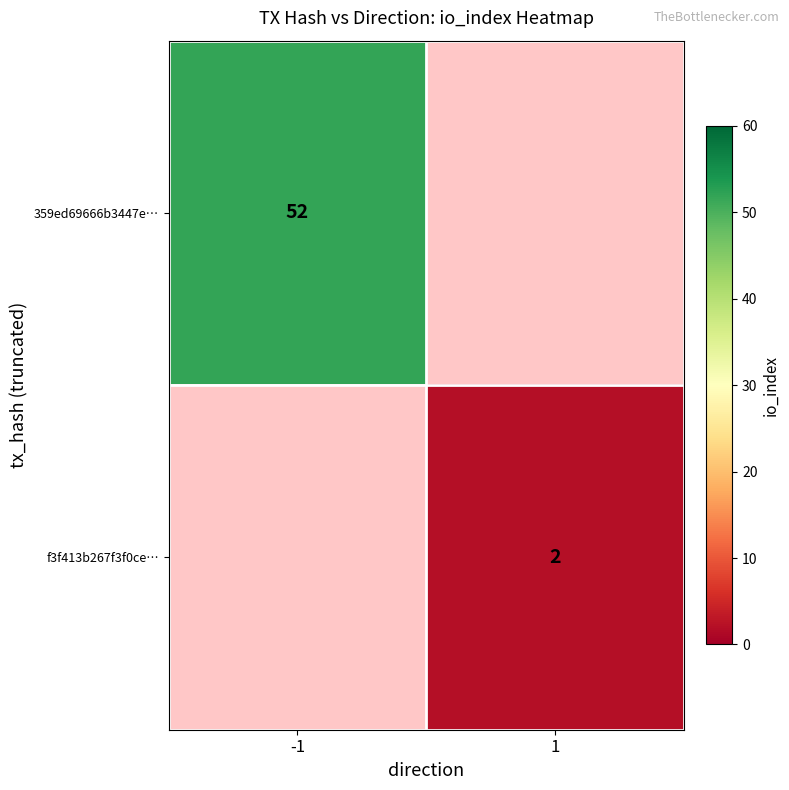

The 359ed69666b3447e… series shows 52 at -1. True or false?

True